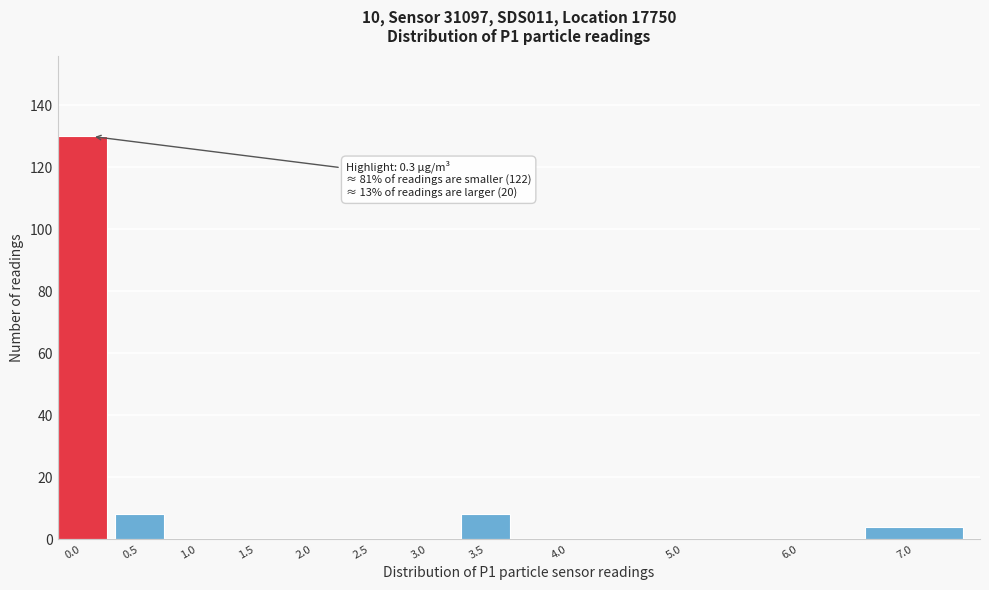

Reading right to left, list all the values displayed in this chart.

7.0=4	6.0=0	5.0=0	4.0=0	3.5=8	3.0=0	2.5=0	2.0=0	1.5=0	1.0=0	0.5=8	0.0=130